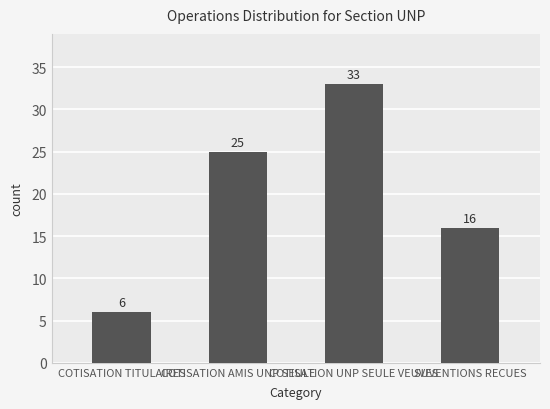

Count the values in the range 16 to 33.

3